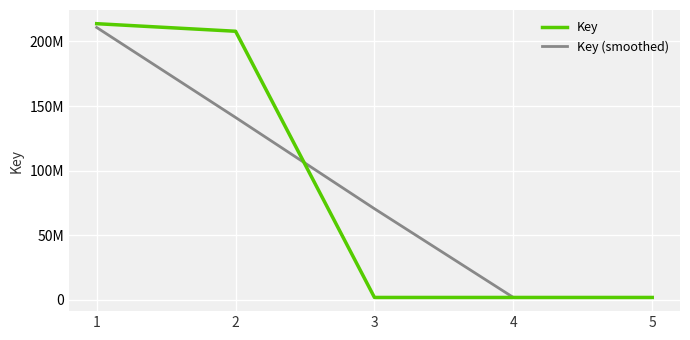

What is the lowest value of the Key (smoothed) series?

1836481.0